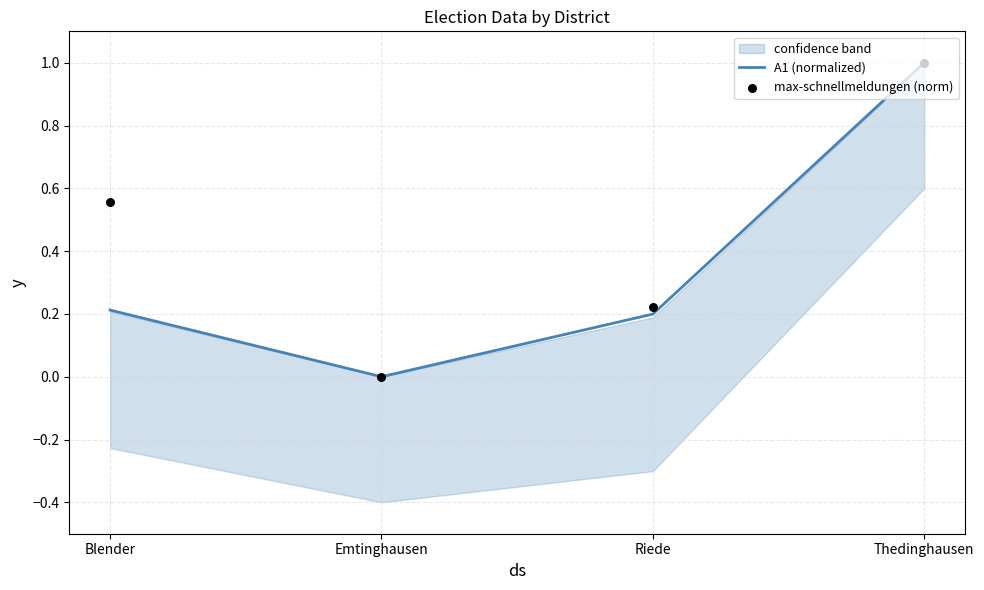

Which series contains the lowest Y value?

A1 (normalized)